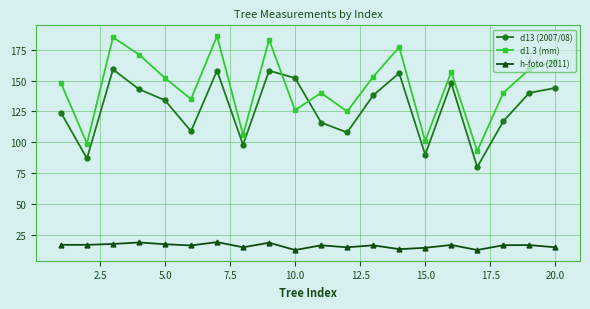

What is the sum of all d13 (2007/08) values?

2559.0